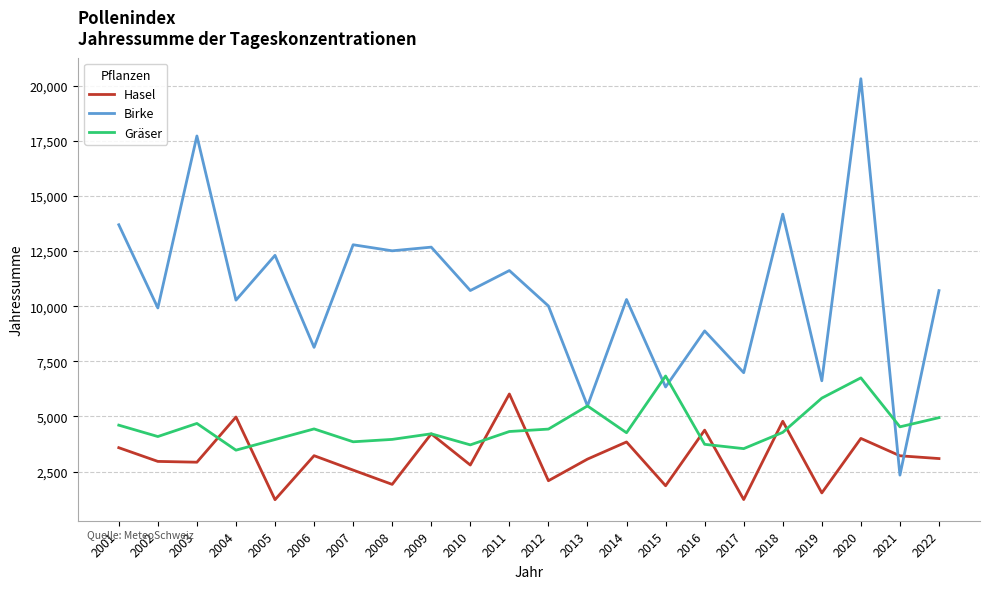

True or false: Birke has a value of 1500 at 2013.

False